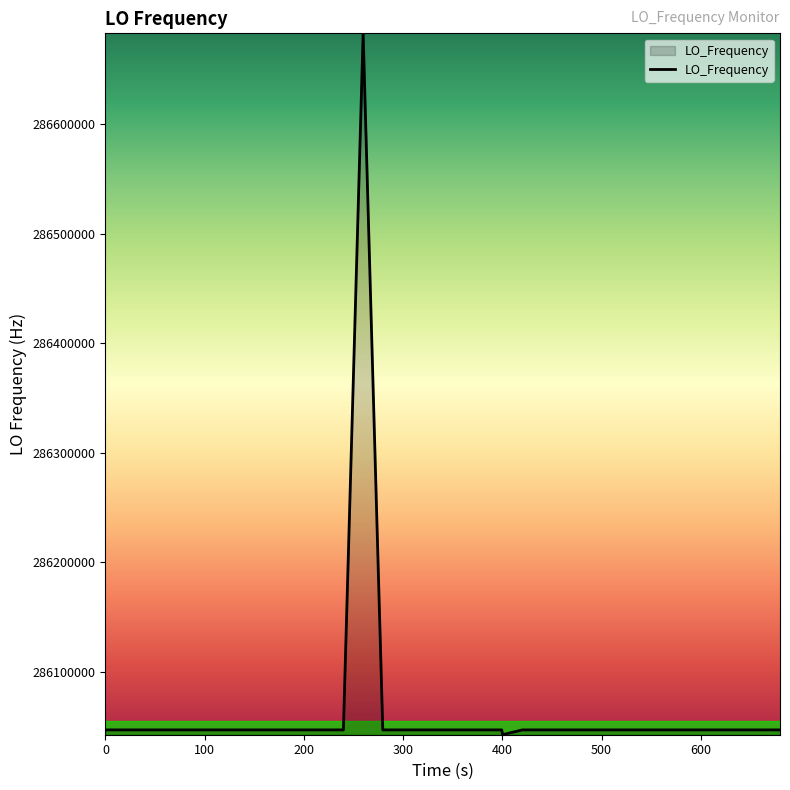

What is the maximum value shown in the chart?

286682707.7